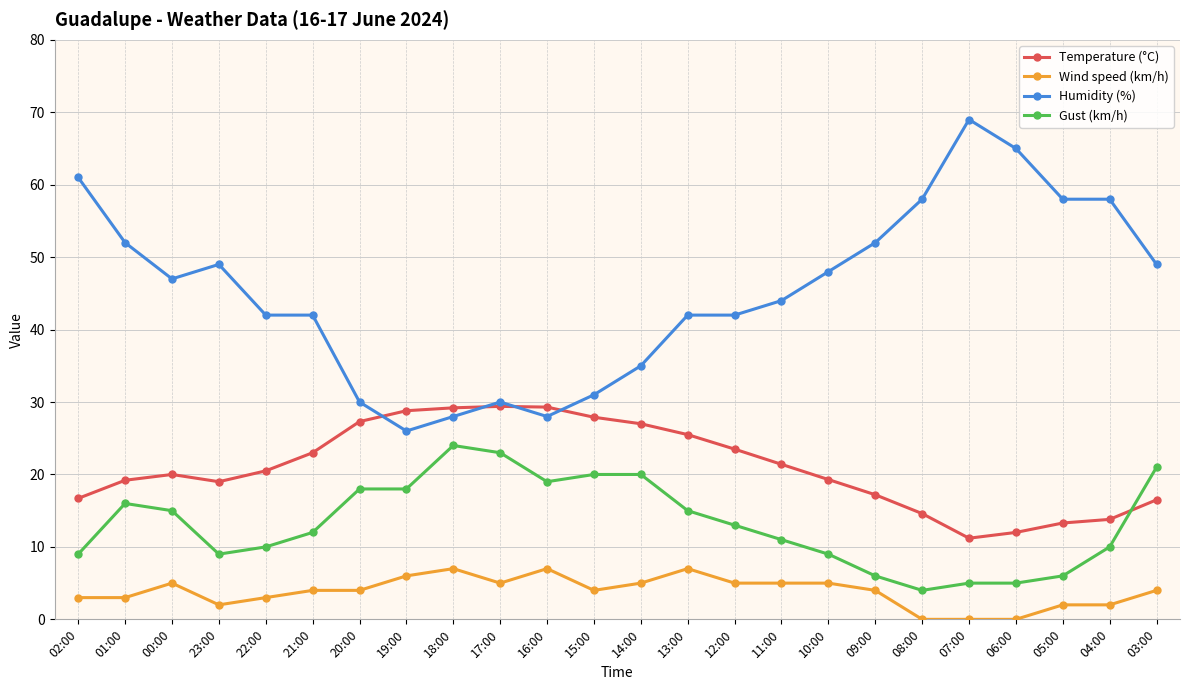

Rank the series at 19:00 from highest to lowest value.

Temperature (°C), Humidity (%), Gust (km/h), Wind speed (km/h)